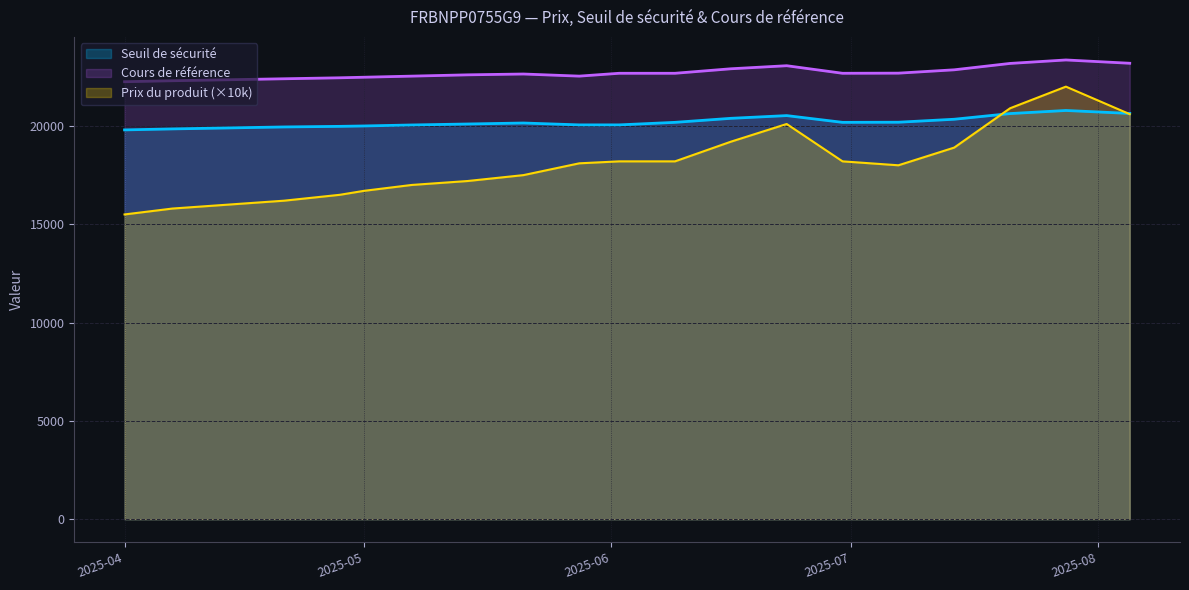

How many interior local peaks does the Seuil de sécurité series have?

3